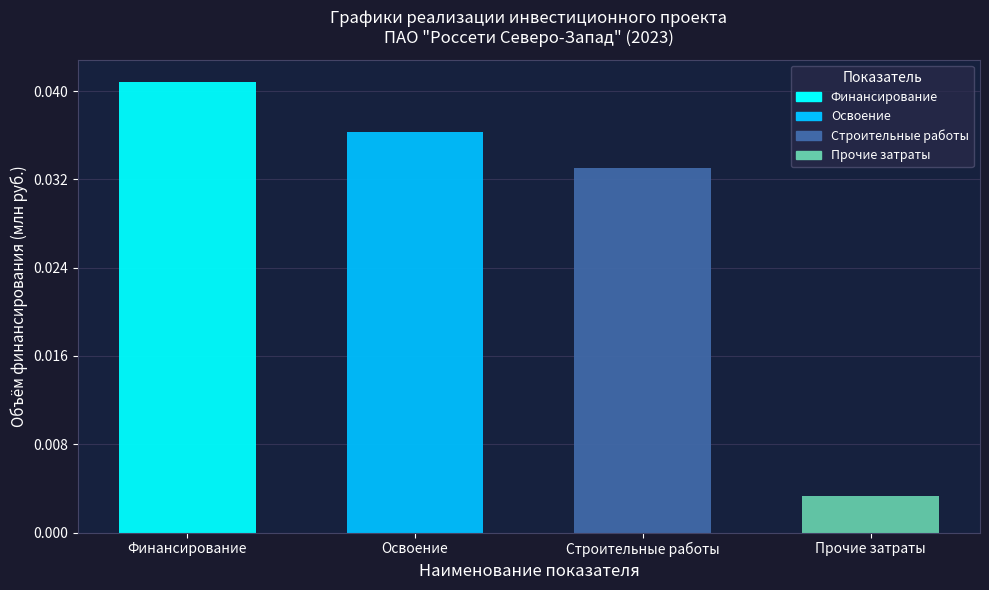

True or false: Прочие затраты has a value of 0.0 at 2023 (факт).

True